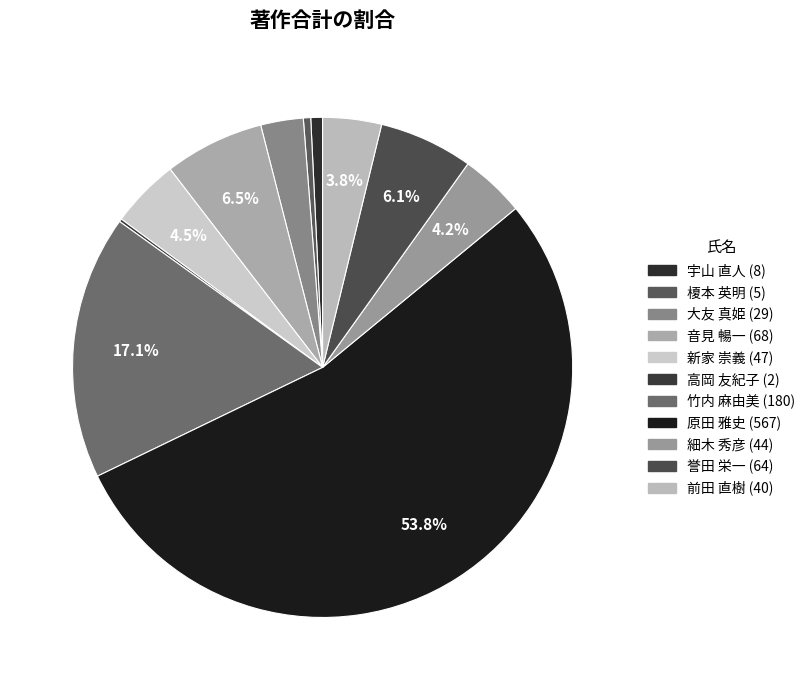

True or false: 原田 雅史 accounts for 61% of the total.

False